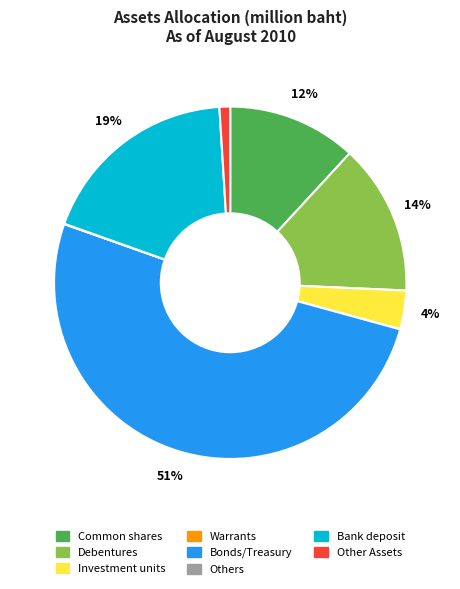

True or false: Bank deposit accounts for 19% of the total.

True